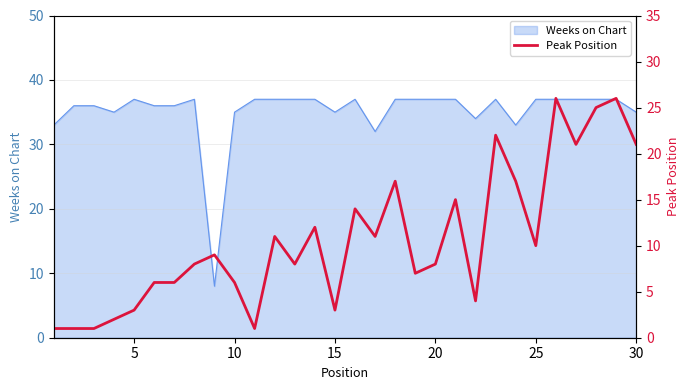

Does the chart display data point markers on the line(s)?

No